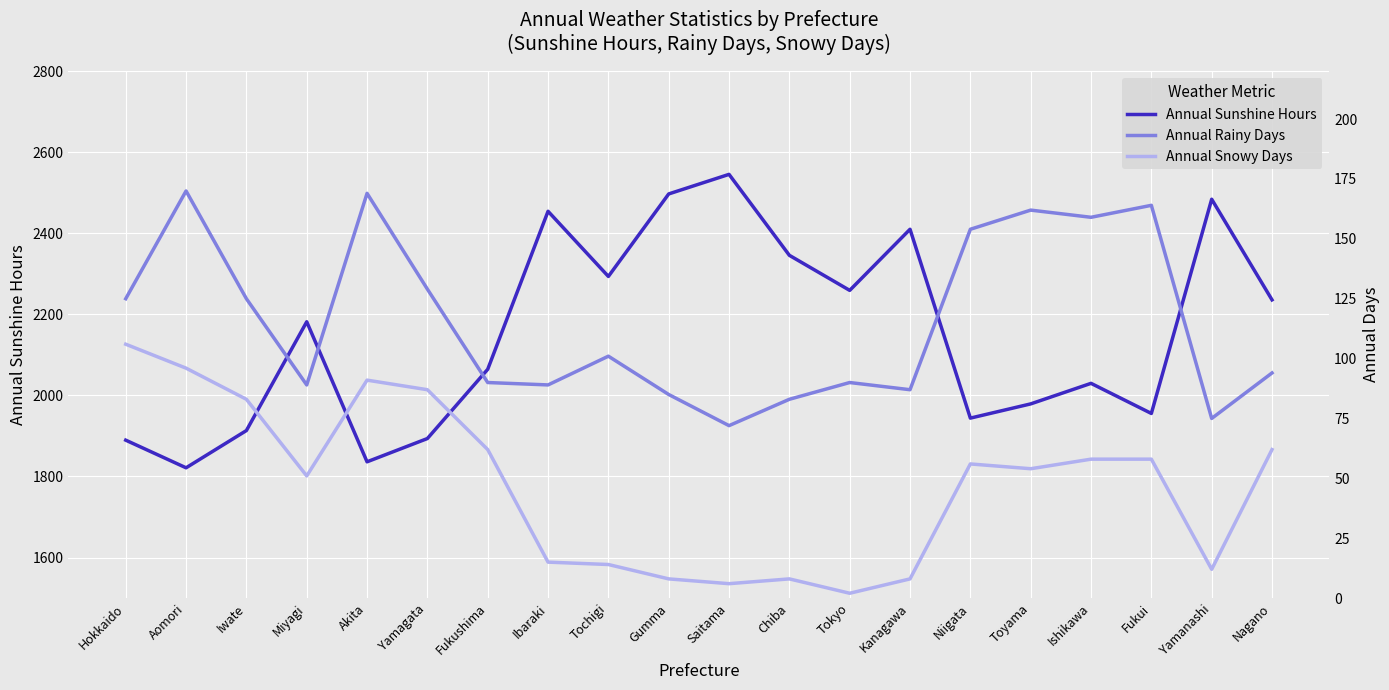

Reading left to right, what are all the values shown in this chart?

Annual Sunshine Hours: Hokkaido=1889.6	Aomori=1821.4	Iwate=1913.3	Miyagi=2181.7	Akita=1836.2	Yamagata=1893.6	Fukushima=2064.5	Ibaraki=2454.4	Tochigi=2293.6	Gumma=2497.2	Saitama=2545.5	Chiba=2345.7	Tokyo=2259.2	Kanagawa=2410.0	Niigata=1944.0	Toyama=1979.1	Ishikawa=2029.8	Fukui=1955.5	Yamanashi=2484.1	Nagano=2235.8
Annual Rainy Days: Hokkaido=125.0	Aomori=170.0	Iwate=125.0	Miyagi=89.0	Akita=169.0	Yamagata=129.0	Fukushima=90.0	Ibaraki=89.0	Tochigi=101.0	Gumma=85.0	Saitama=72.0	Chiba=83.0	Tokyo=90.0	Kanagawa=87.0	Niigata=154.0	Toyama=162.0	Ishikawa=159.0	Fukui=164.0	Yamanashi=75.0	Nagano=94.0
Annual Snowy Days: Hokkaido=106.0	Aomori=96.0	Iwate=83.0	Miyagi=51.0	Akita=91.0	Yamagata=87.0	Fukushima=62.0	Ibaraki=15.0	Tochigi=14.0	Gumma=8.0	Saitama=6.0	Chiba=8.0	Tokyo=2.0	Kanagawa=8.0	Niigata=56.0	Toyama=54.0	Ishikawa=58.0	Fukui=58.0	Yamanashi=12.0	Nagano=62.0